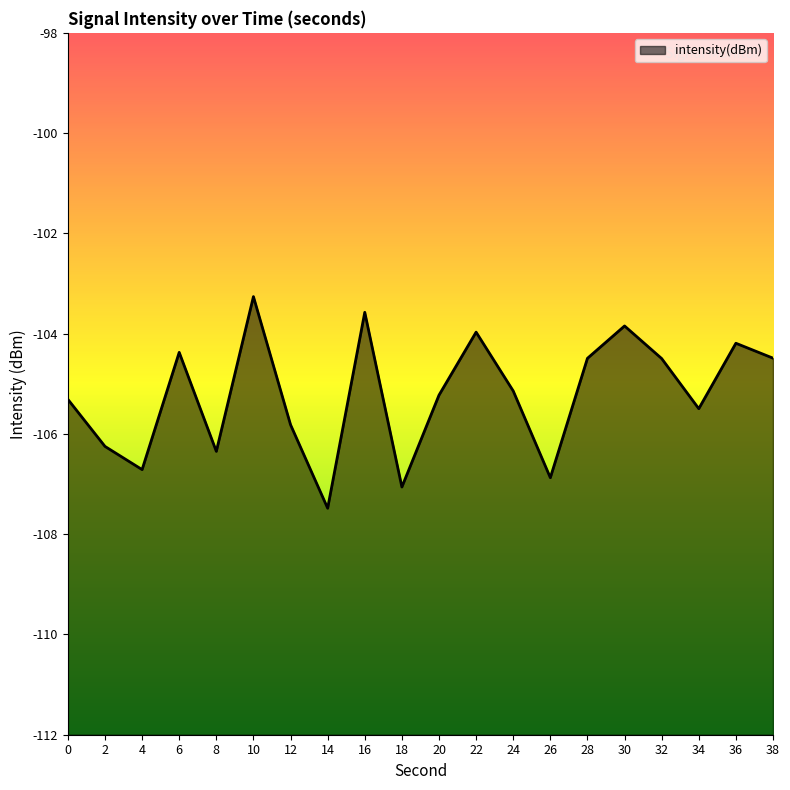

What is the change in value from 8 to 26?

-0.5